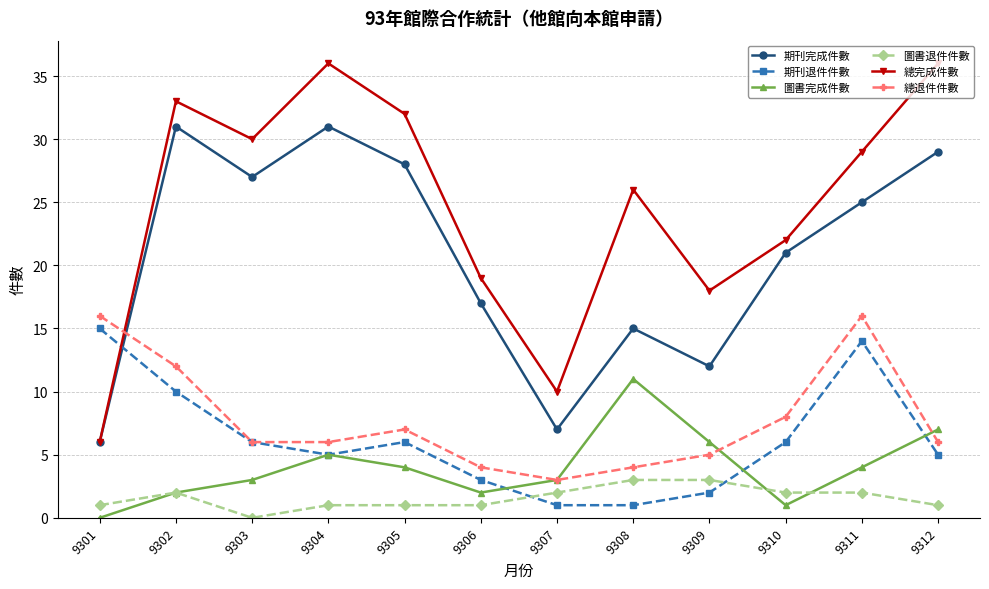

What is the approximate value of 期刊完成件數 at 9307?

7